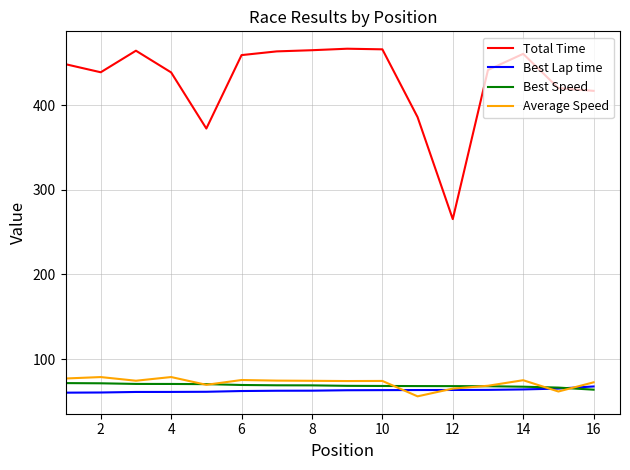

True or false: Average Speed and Total Time intersect in this chart.

False